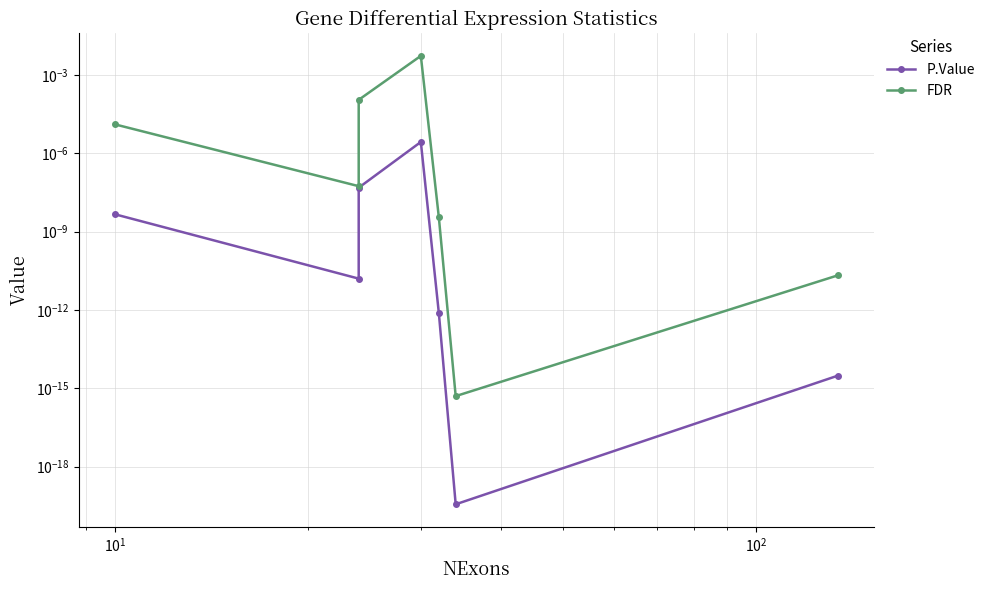

True or false: P.Value and FDR cross at least once.

False